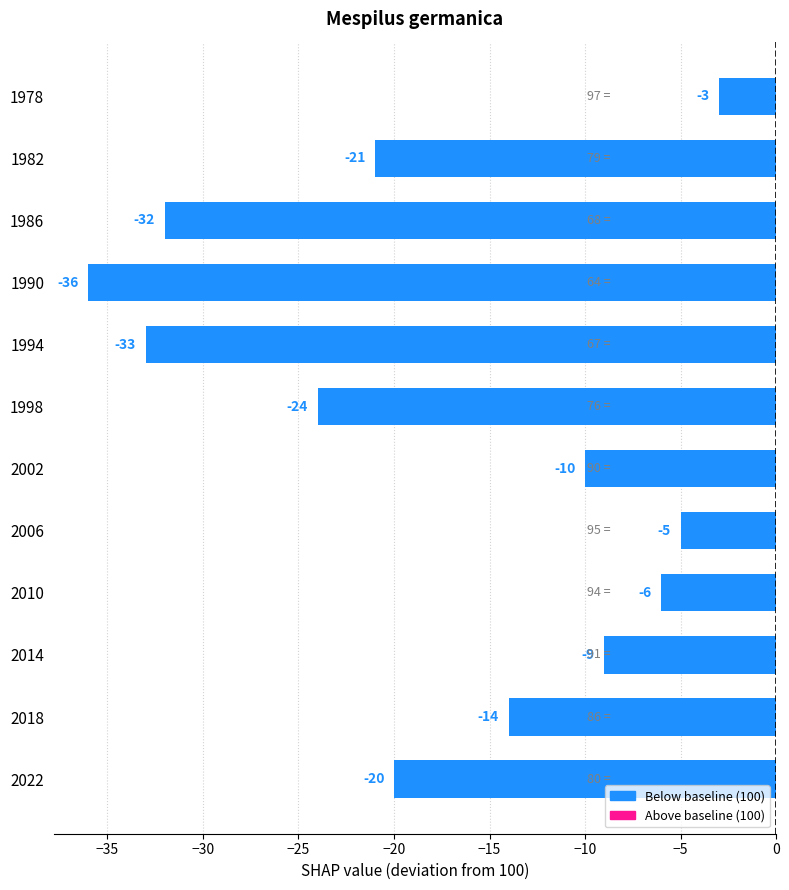

Is it true that the value at 1998 is -32?

False